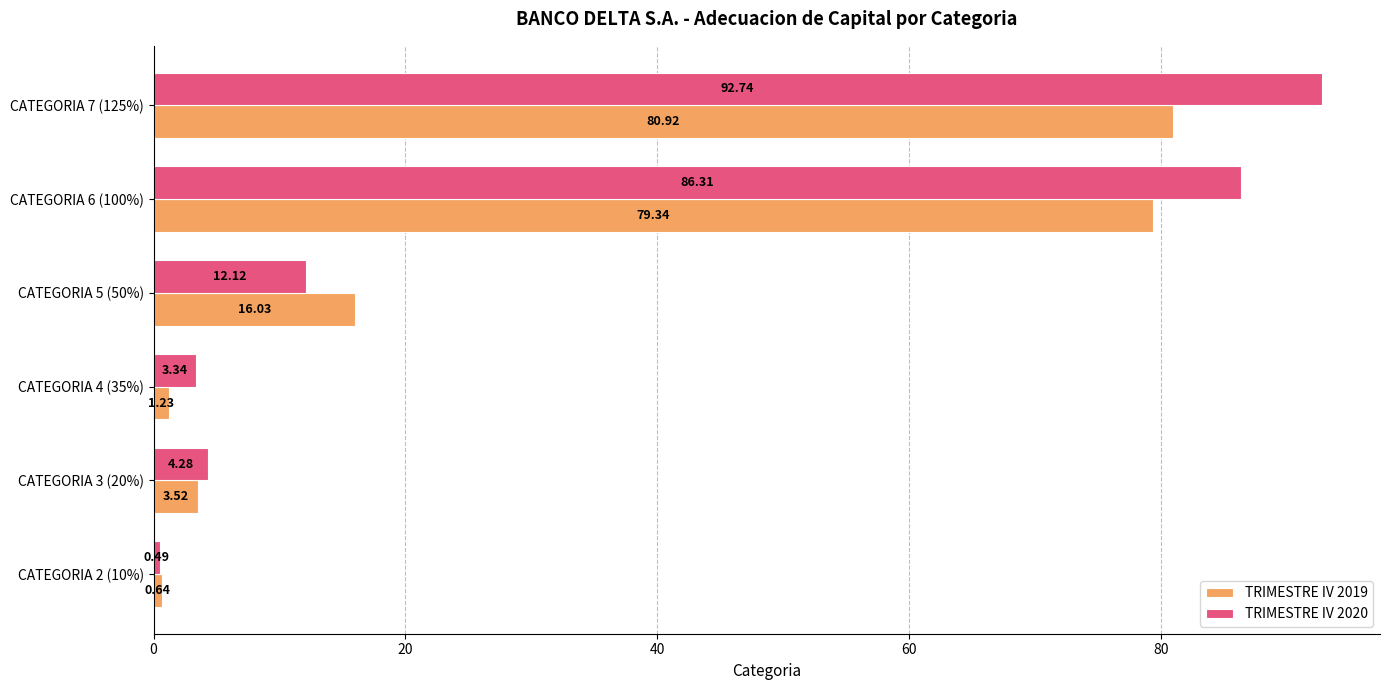

What is the spread (max minus min) of values at CATEGORIA 6 (100%)?

7.0